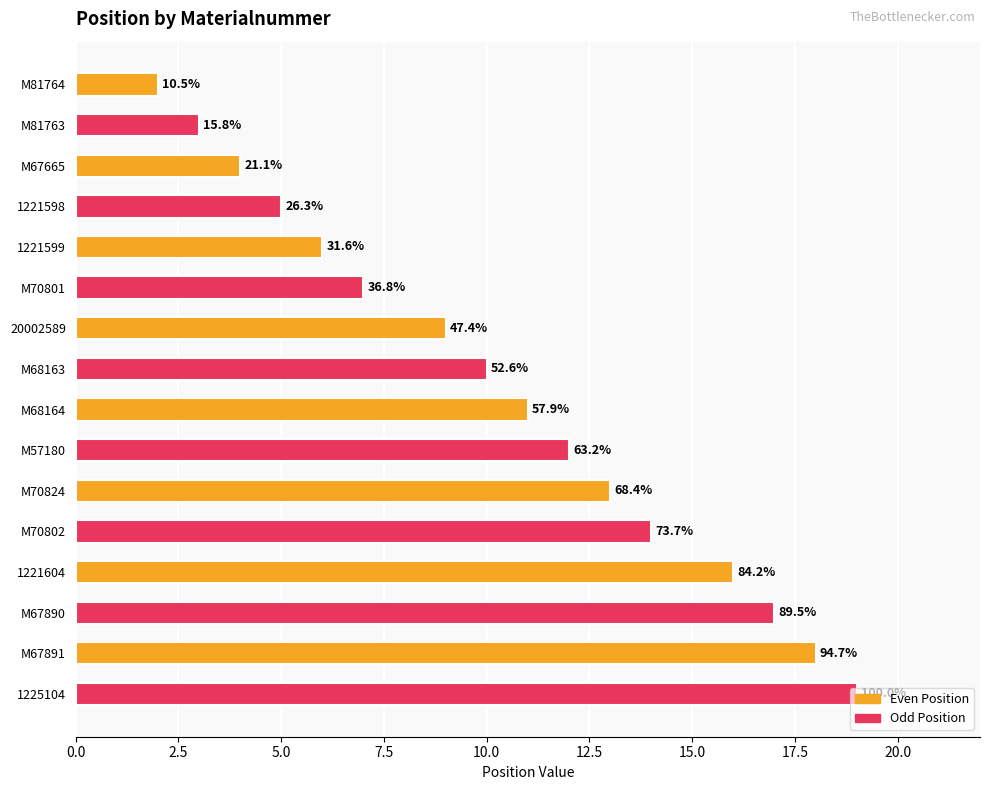

Are the bars horizontal?

Yes